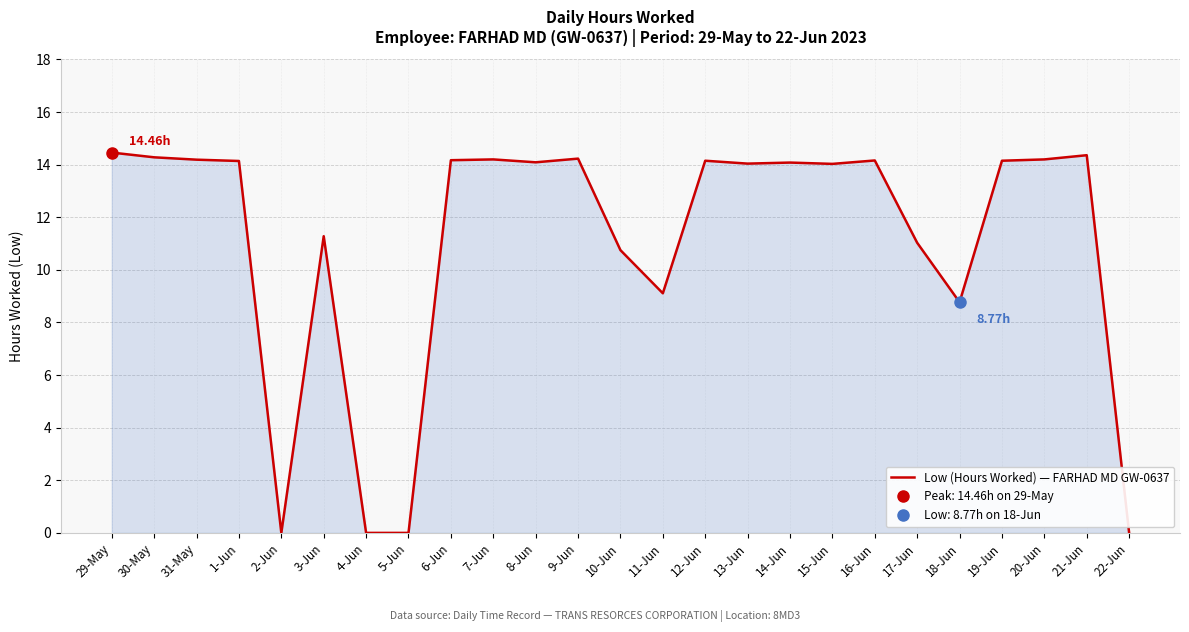

What is the change in value from 1-Jun to 17-Jun?

-3.1